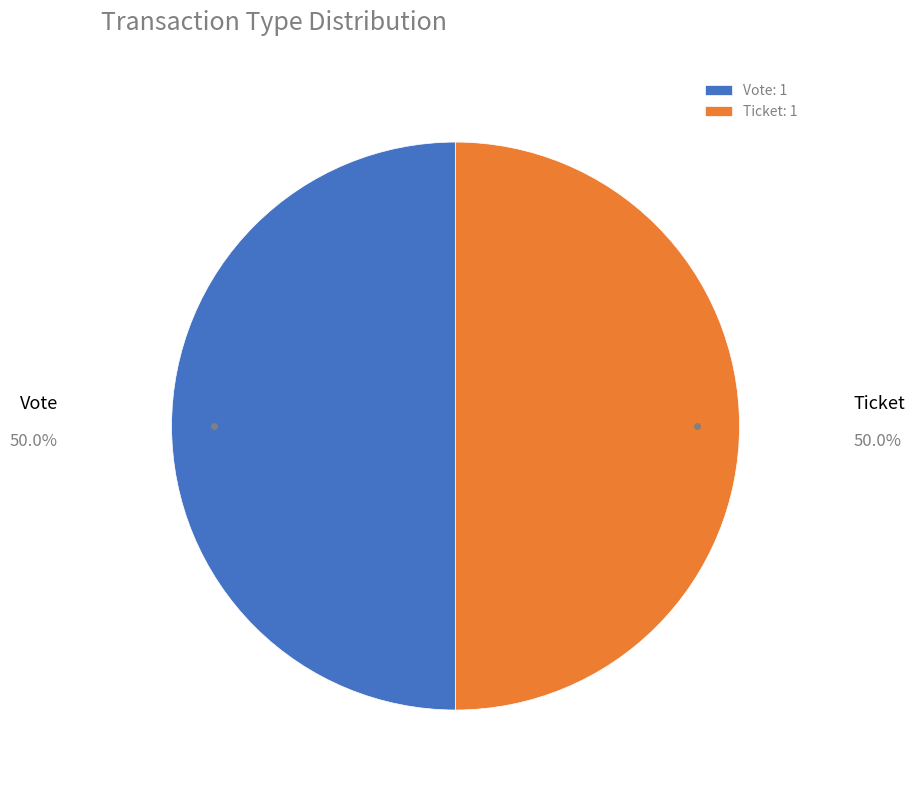

Is the sum of Ticket and Vote greater than half?

Yes